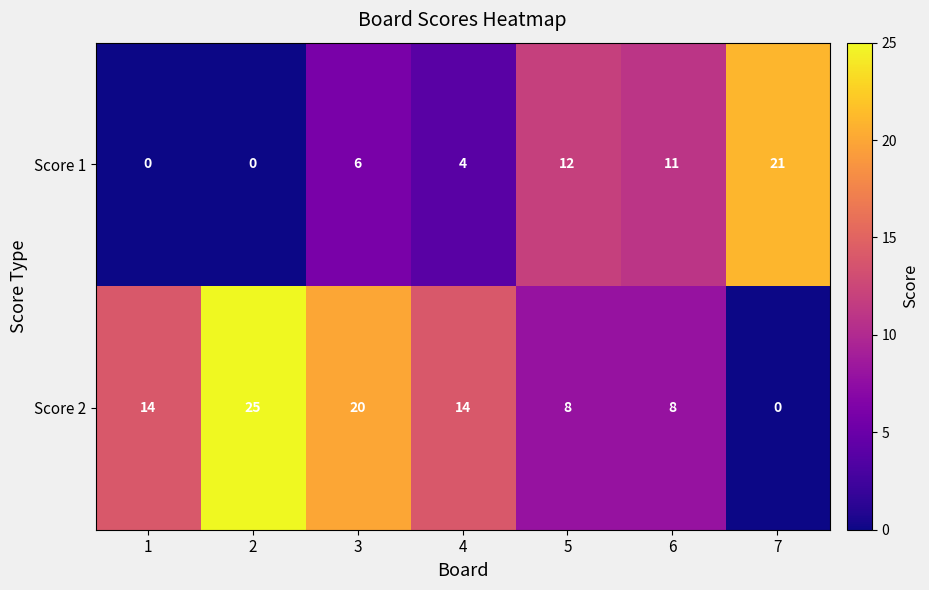

At which category is the sum across all series the highest?

3